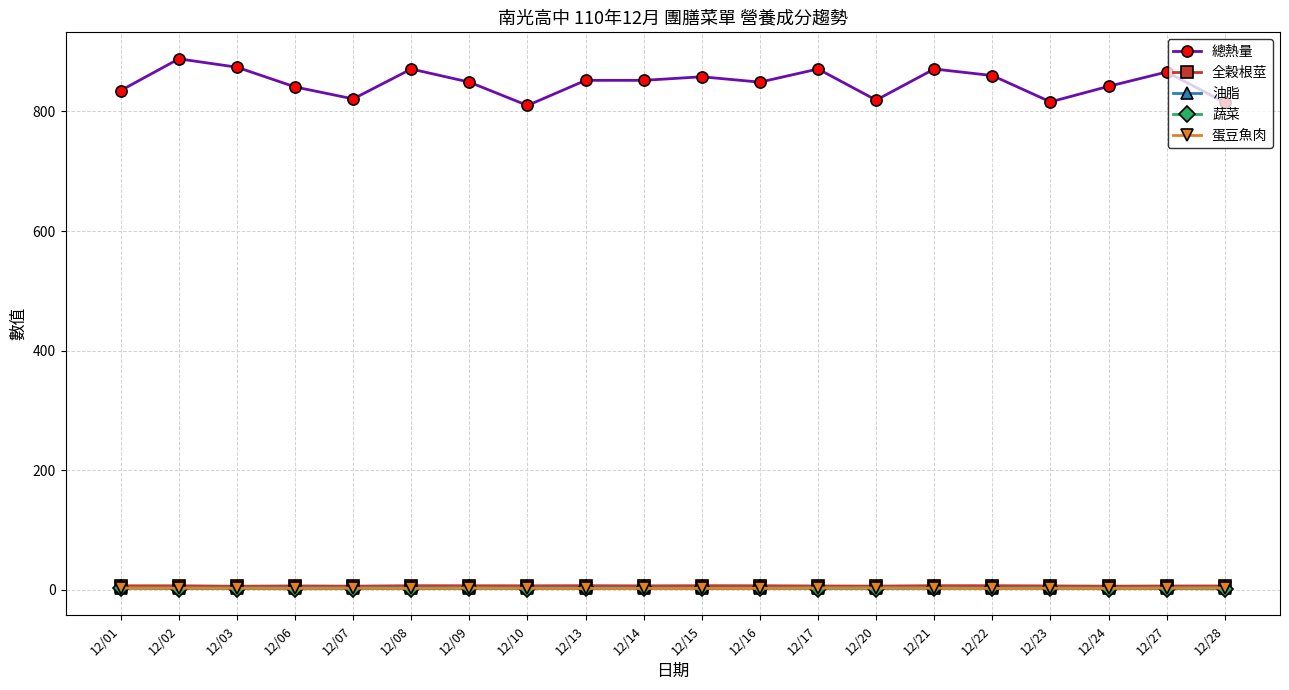

Does the chart display data point markers on the line(s)?

Yes